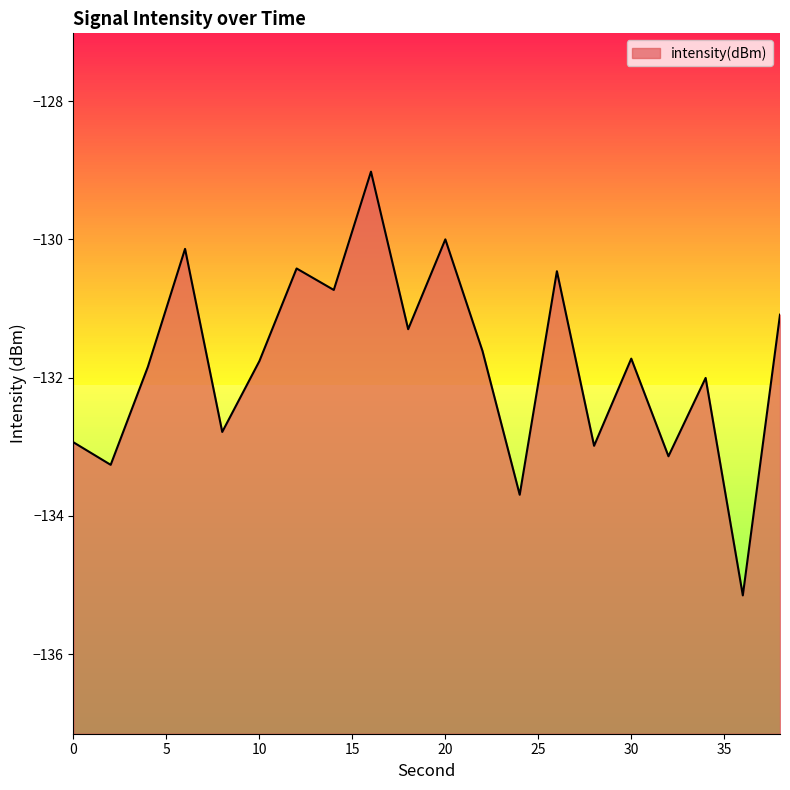

Between 24 and 14, which is larger?

14